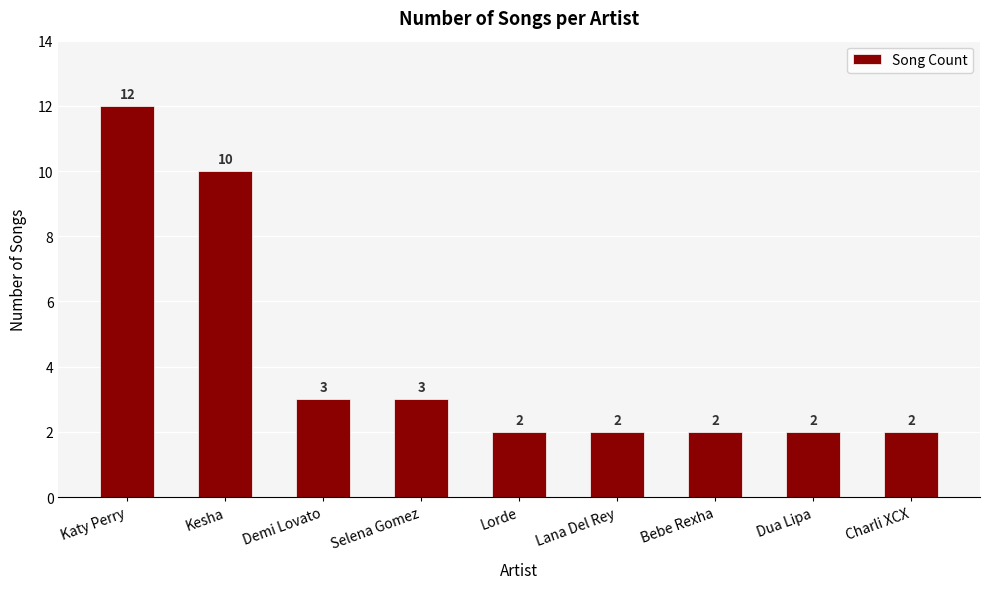

Are the bars horizontal?

No